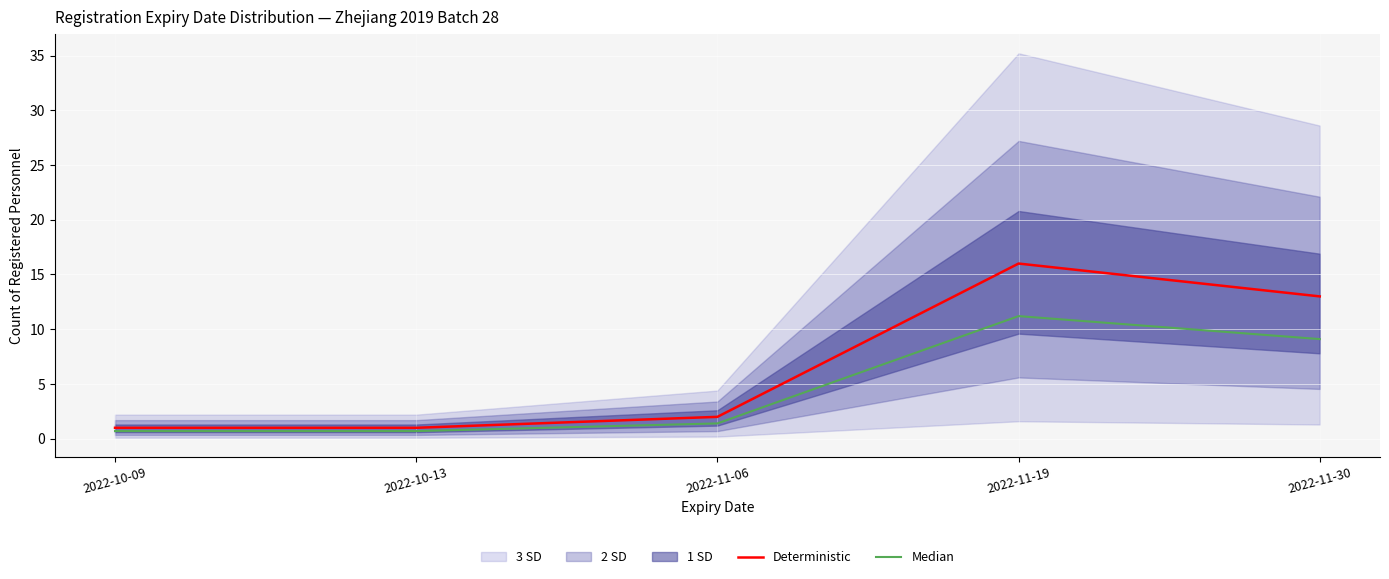

What is the label of the 2nd point from the right?

2022-11-19